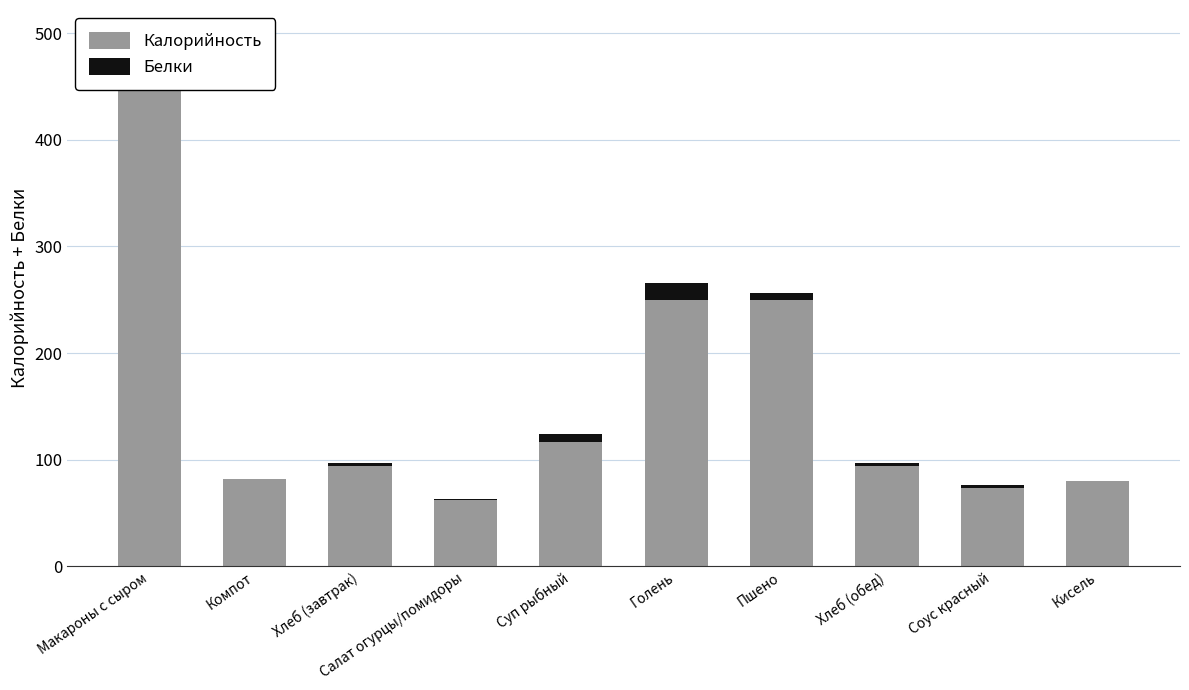

At which label does Калорийность first exceed 94?

Макароны с сыром